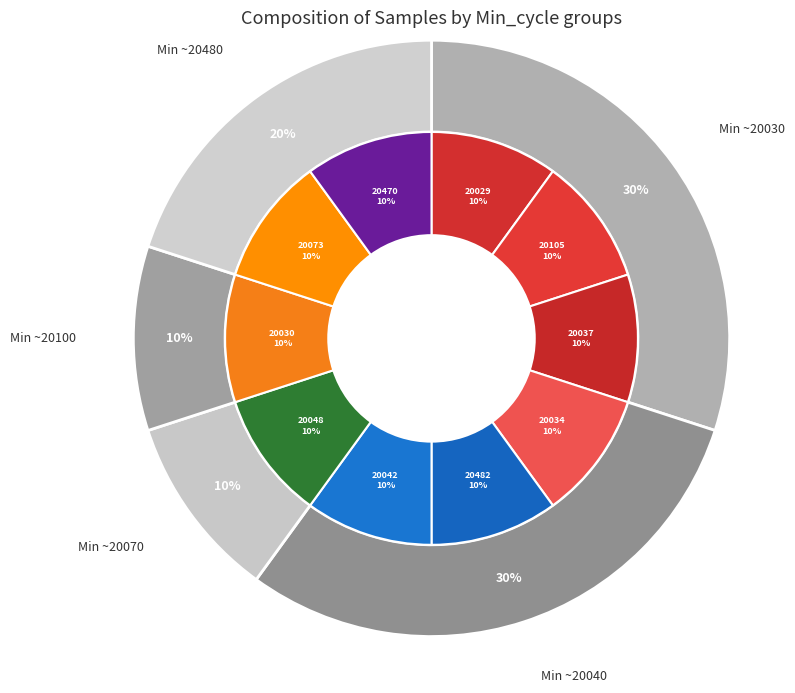

Is it true that 28/20073 is 10% of the pie?

True